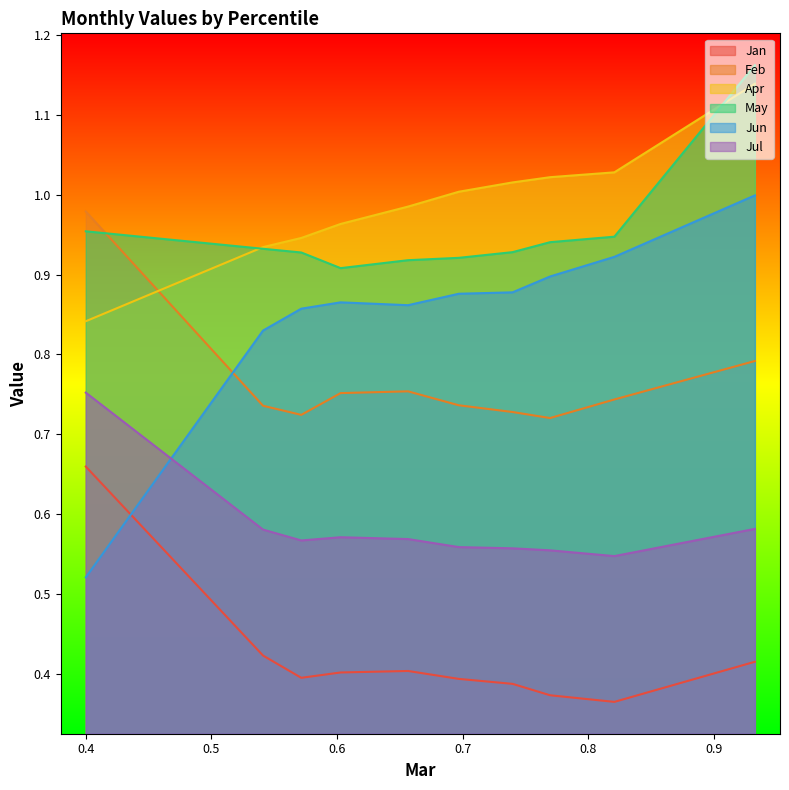

How many lines are shown in the chart?

6